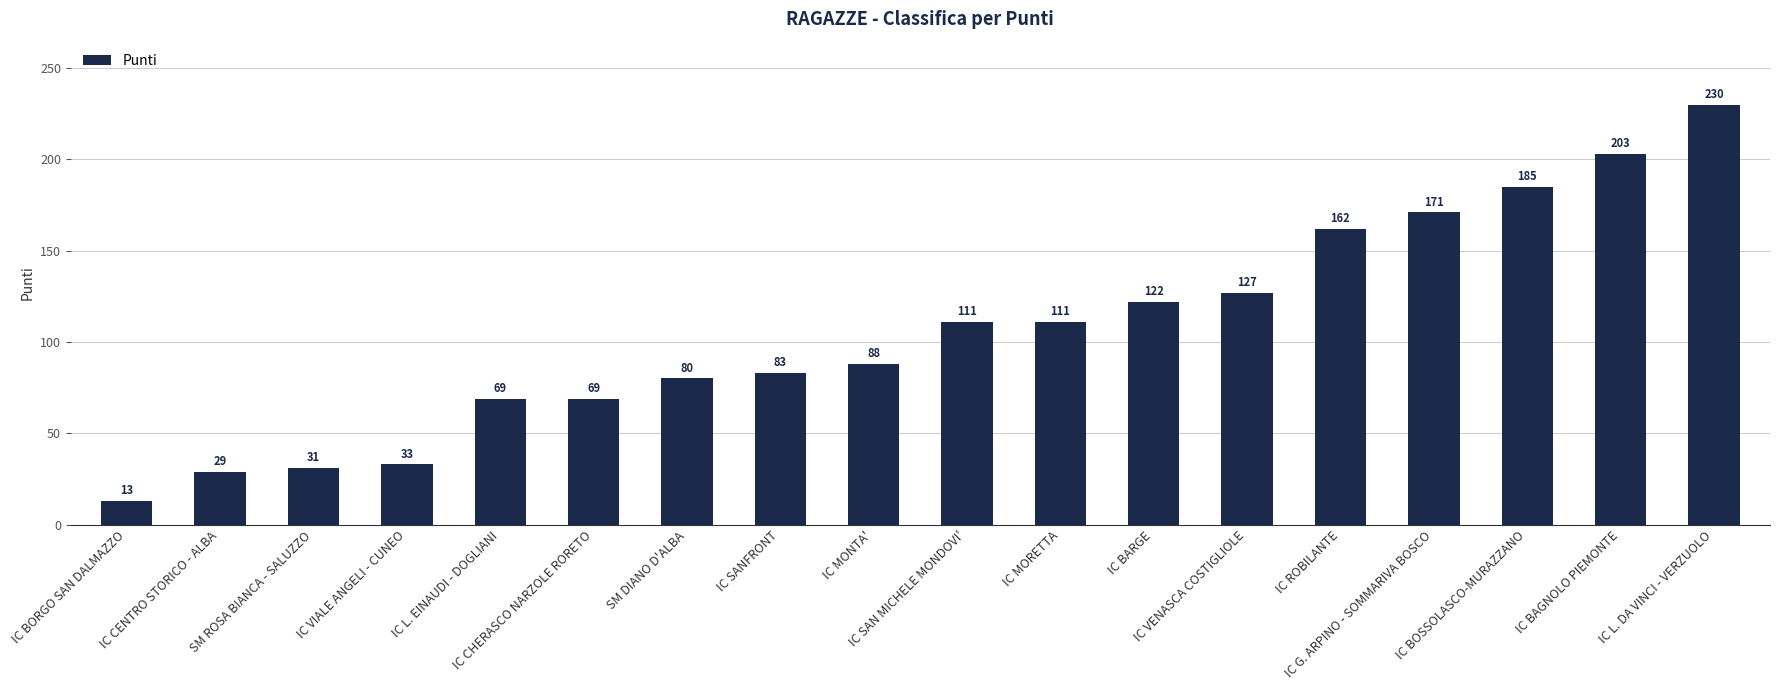

Reading left to right, list all the values displayed in this chart.

IC BORGO SAN DALMAZZO=13	IC CENTRO STORICO - ALBA=29	SM ROSA BIANCA - SALUZZO=31	IC VIALE ANGELI - CUNEO=33	IC L. EINAUDI - DOGLIANI=69	IC CHERASCO NARZOLE RORETO=69	SM DIANO D'ALBA=80	IC SANFRONT=83	IC MONTA'=88	IC SAN MICHELE MONDOVI'=111	IC MORETTA=111	IC BARGE=122	IC VENASCA COSTIGLIOLE=127	IC ROBILANTE=162	IC G. ARPINO - SOMMARIVA BOSCO=171	IC BOSSOLASCO-MURAZZANO=185	IC BAGNOLO PIEMONTE=203	IC L. DA VINCI - VERZUOLO=230